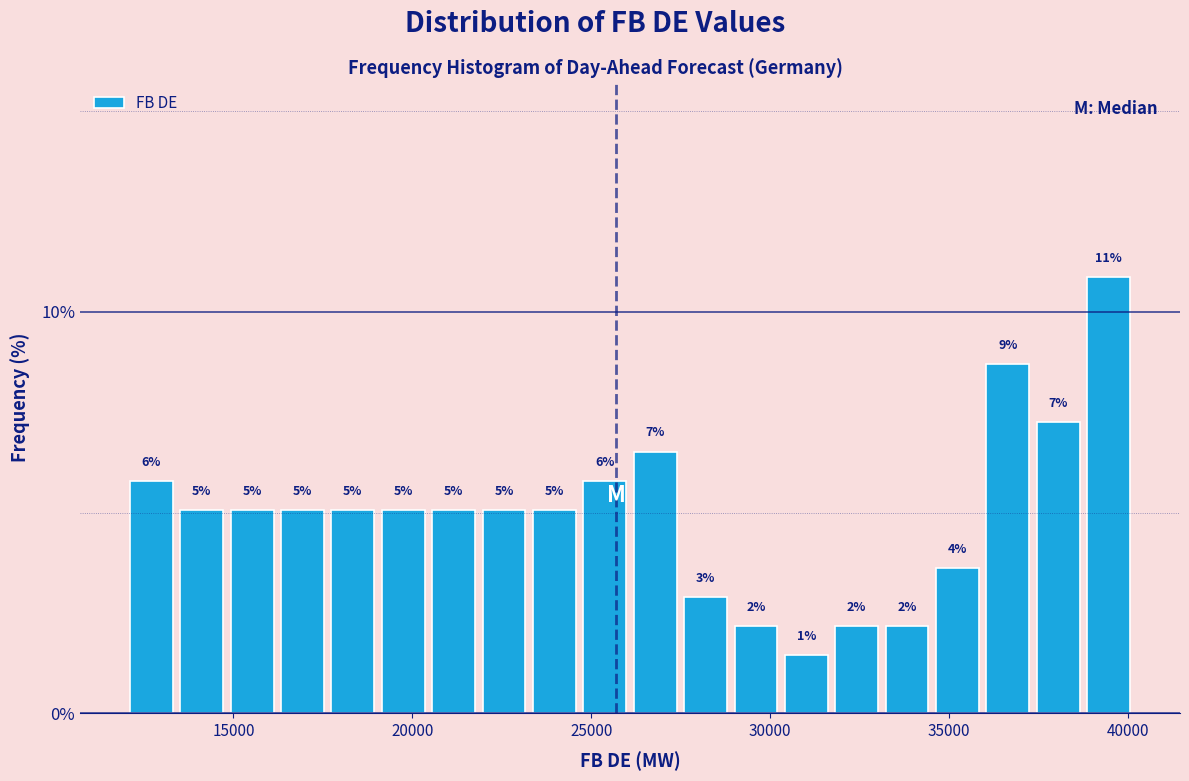

Read against the x-axis, roughly where is the centre of the tallest bar?

39500